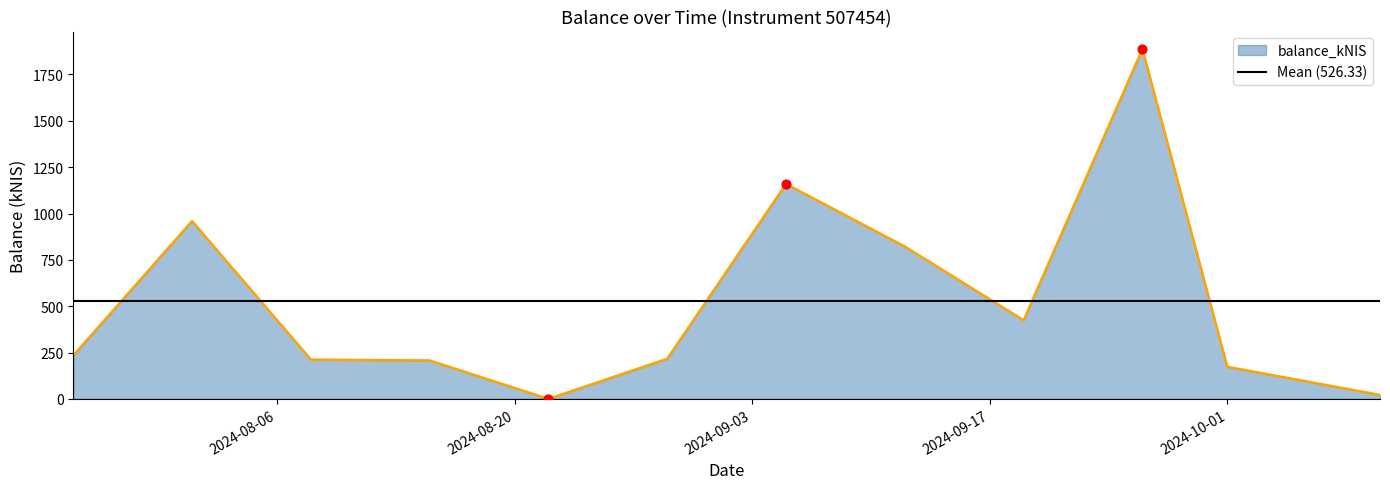

Between 2024-08-22 and 2024-07-25, which is larger?

2024-07-25